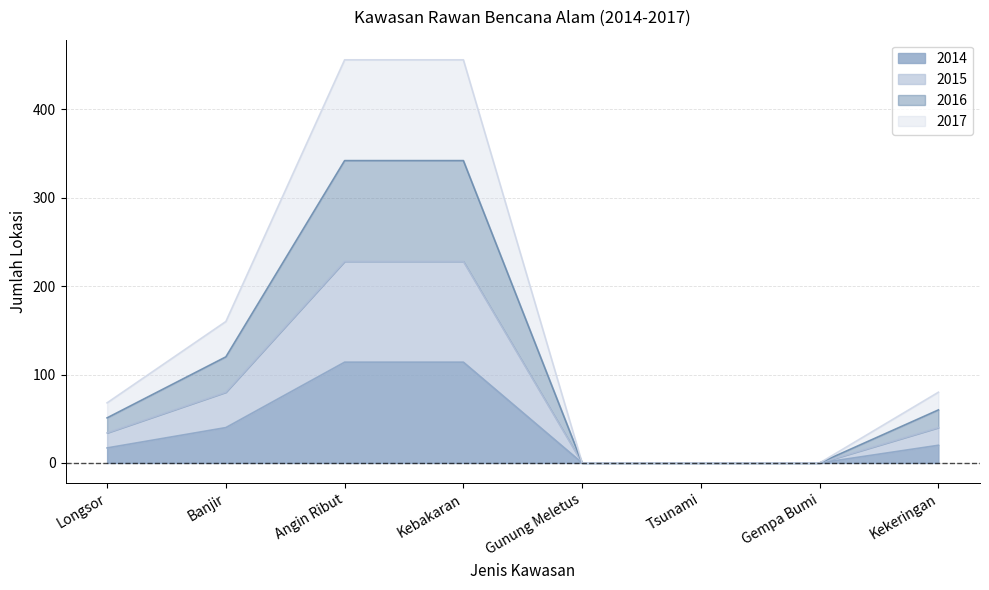

How many lines are shown in the chart?

4